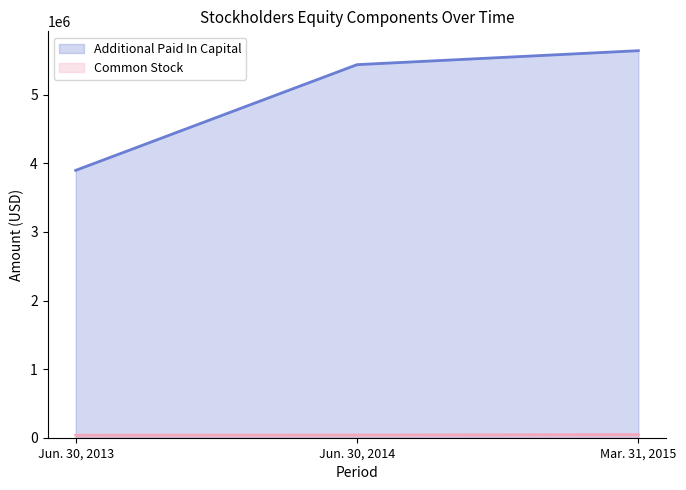

What is the total value across all series at Jun. 30, 2013?

3934645